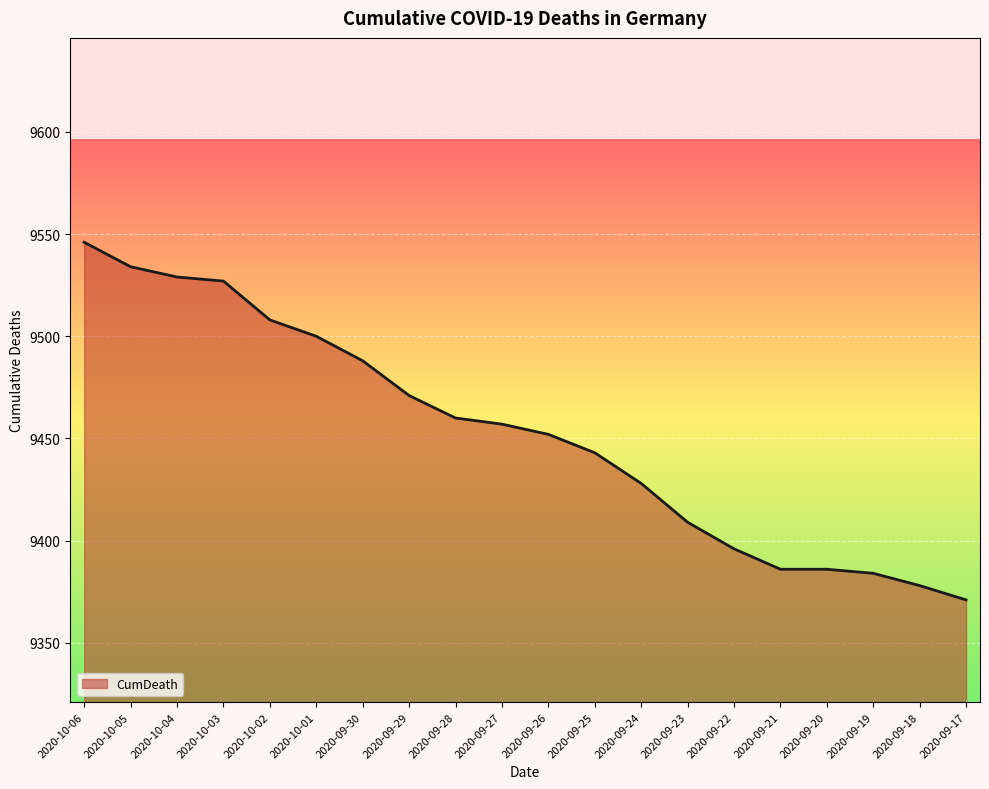

What position from the left is 2020-09-22?

15